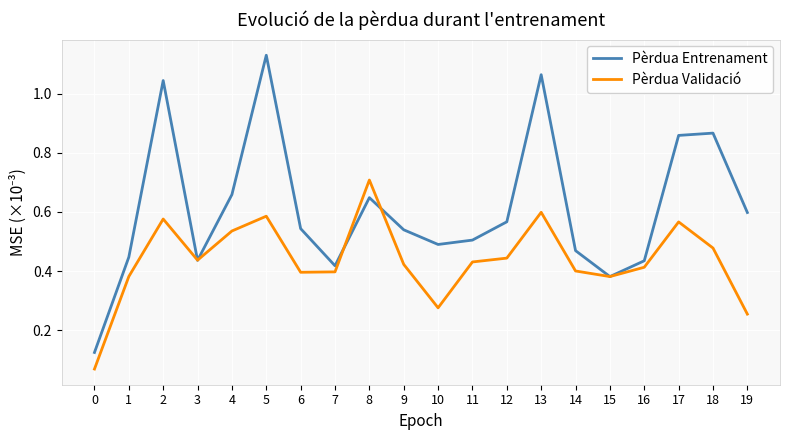

Which series changed the most between 2 and 9?

Pèrdua Entrenament